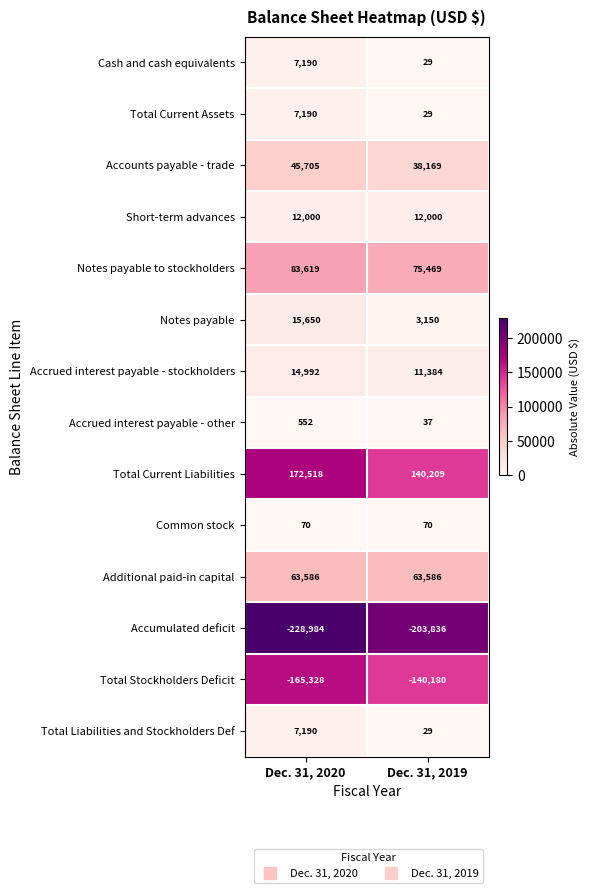

Reading left to right, extract all data points from this chart.

Cash and cash equivalents: 7190	29
Total Current Assets: 7190	29
Accounts payable - trade: 45705	38169
Short-term advances: 12000	12000
Notes payable to stockholders: 83619	75469
Notes payable: 15650	3150
Accrued interest payable - stockholders: 14992	11384
Accrued interest payable - other: 552	37
Total Current Liabilities: 172518	140209
Common stock: 70	70
Additional paid-in capital: 63586	63586
Accumulated deficit: -228984	-203836
Total Stockholders Deficit: -165328	-140180
Total Liabilities and Stockholders Def: 7190	29